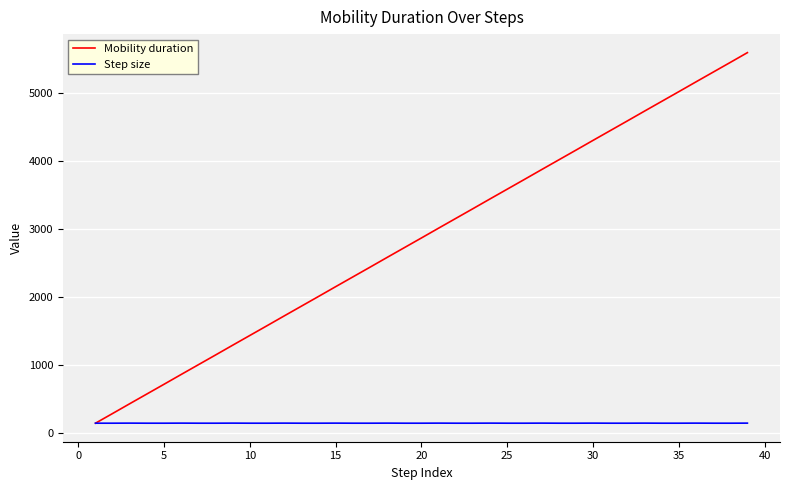

What is the average value of the Mobility duration series?

2866